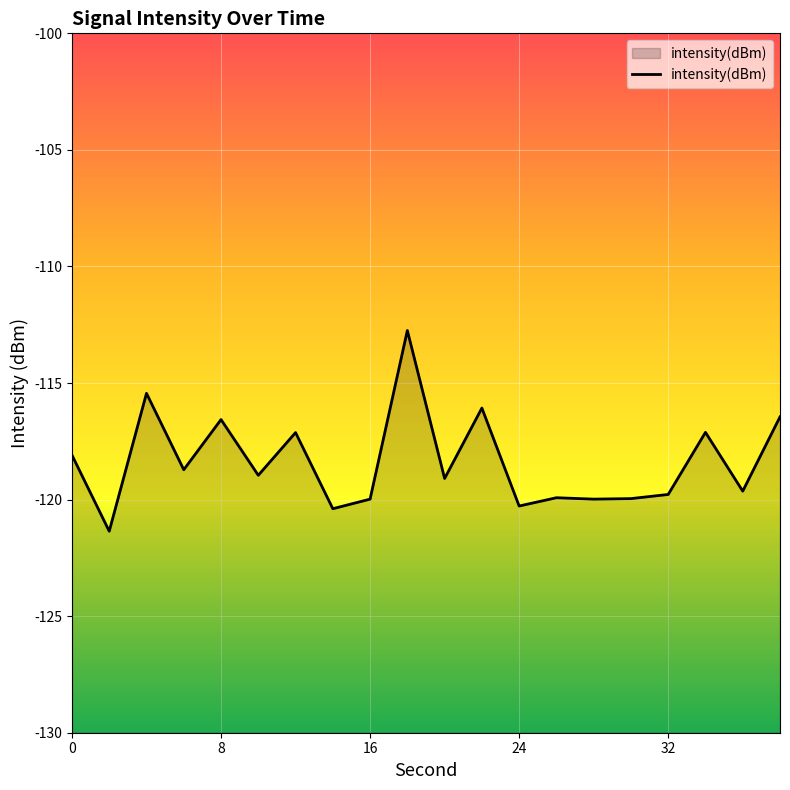

What is the change in value from 8 to 24?

-3.7